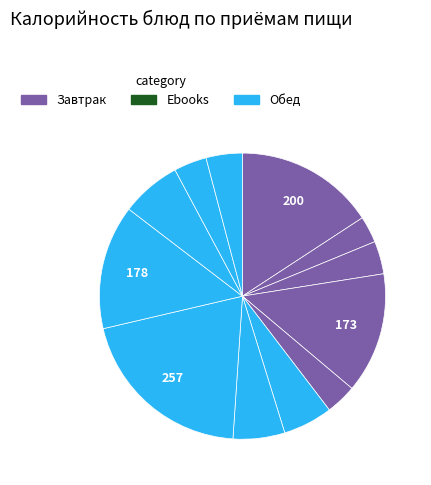

Count the number of slices in the pie.

12